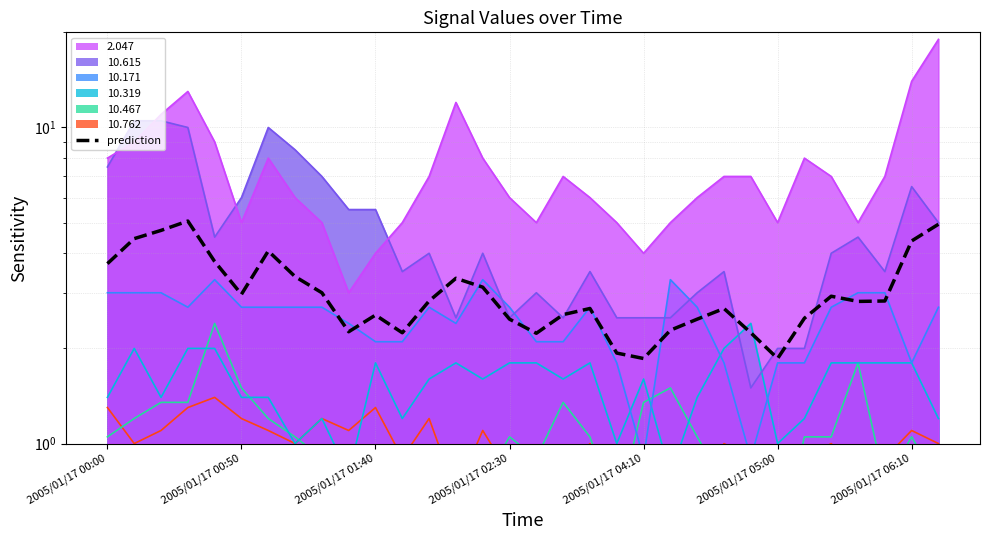

The chart shows a value of 0.5 at 19. True or false?

False